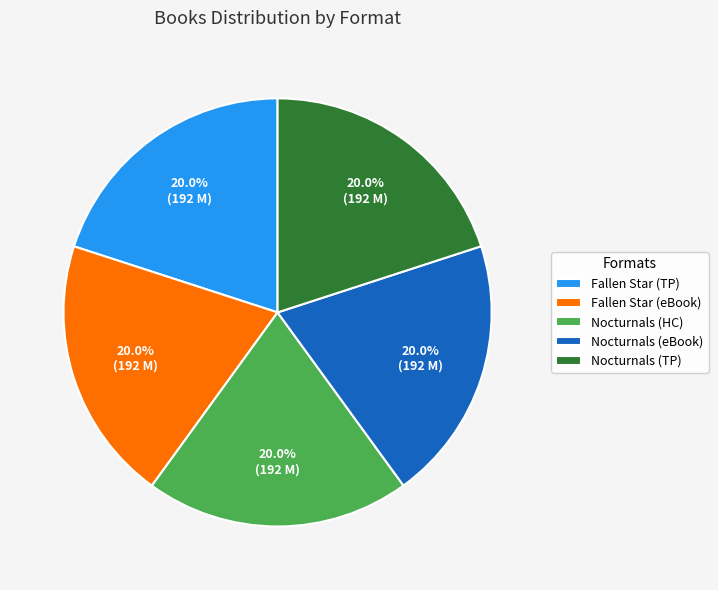

Does any single category account for the majority?

No